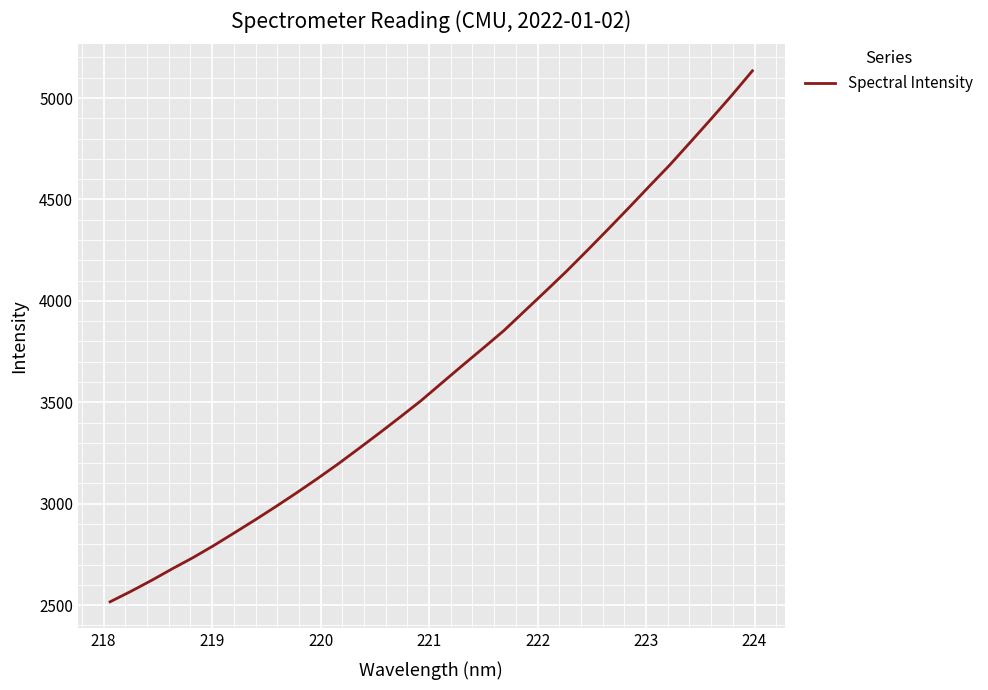

Reading left to right, extract all data points from this chart.

2516.4	2567.7	2621.9	2679.2	2734.2	2793.8	2856.9	2920.6	2986.3	3054.0	3123.9	3196.3	3272.3	3349.2	3427.9	3508.2	3595.2	3681.8	3767.1	3853.6	3950.1	4046.4	4143.9	4246.1	4350.1	4455.6	4563.0	4669.0	4782.0	4896.1	5012.7	5133.9